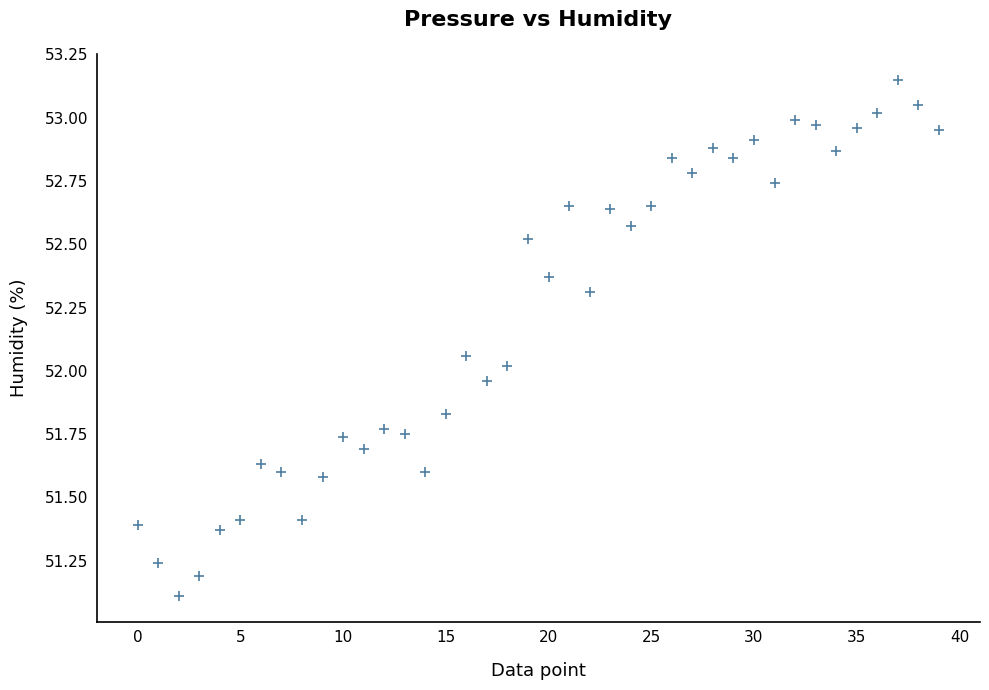

What is the range of Y values (max minus min)?

2.0